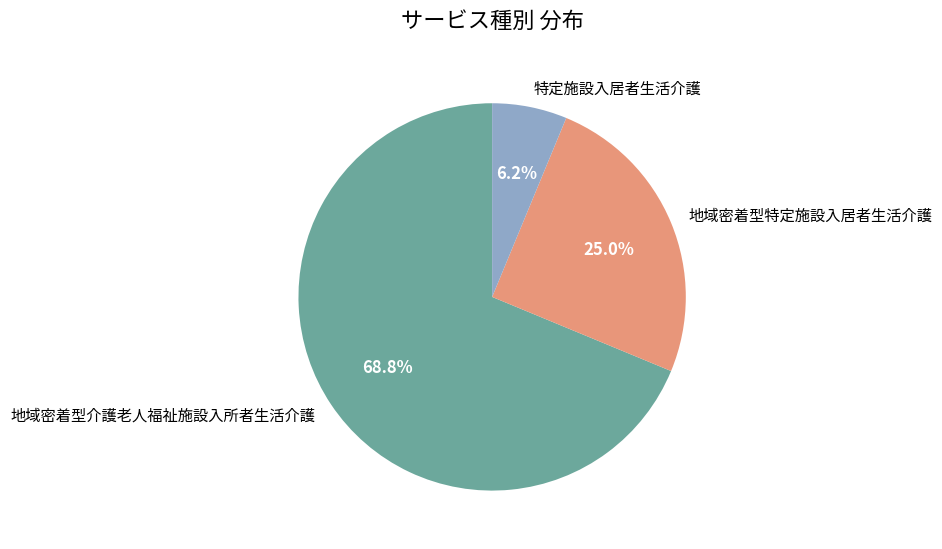

Approximately how many times larger is the value at 地域密着型特定施設入居者生活介護 compared to 地域密着型介護老人福祉施設入所者生活介護?

0.4